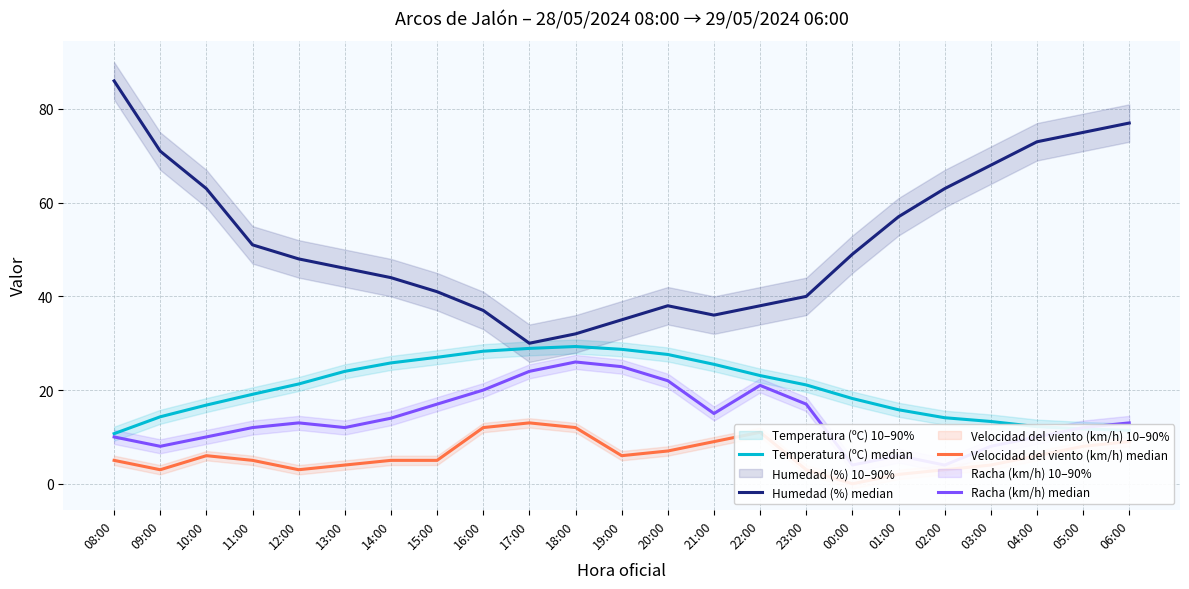

Is it true that Humedad (%) equals 112.1 at 10:00?

False